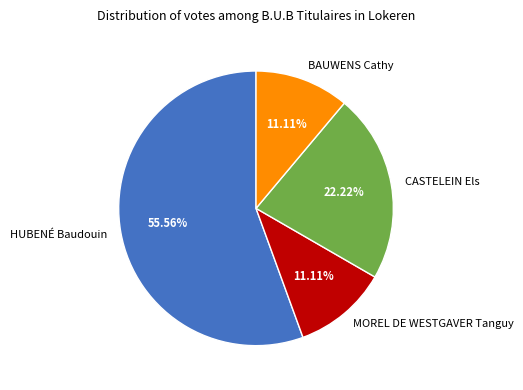

To the nearest percent, what portion does CASTELEIN Els represent?

22%